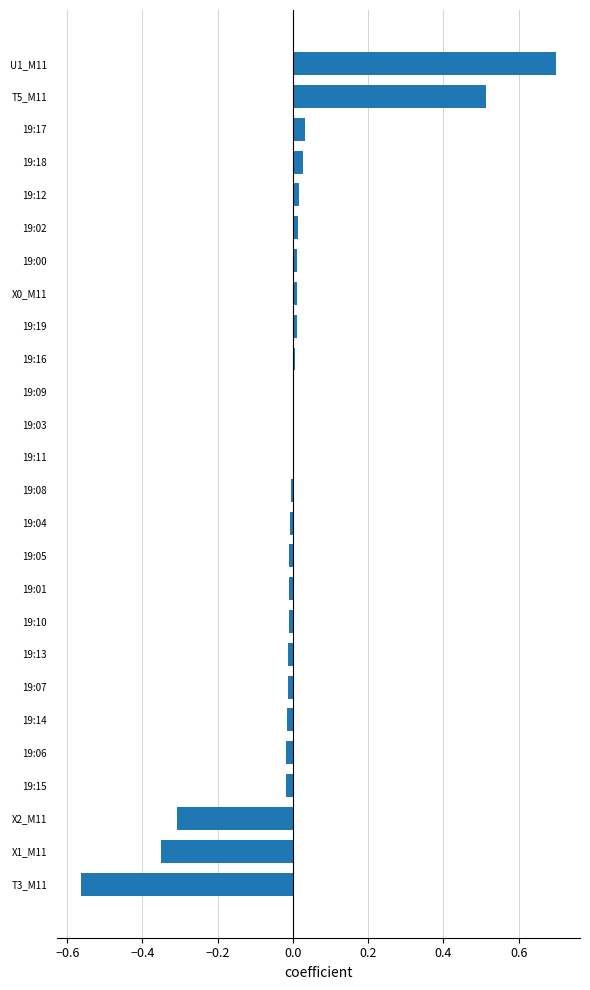

What is the greatest value displayed?

0.7